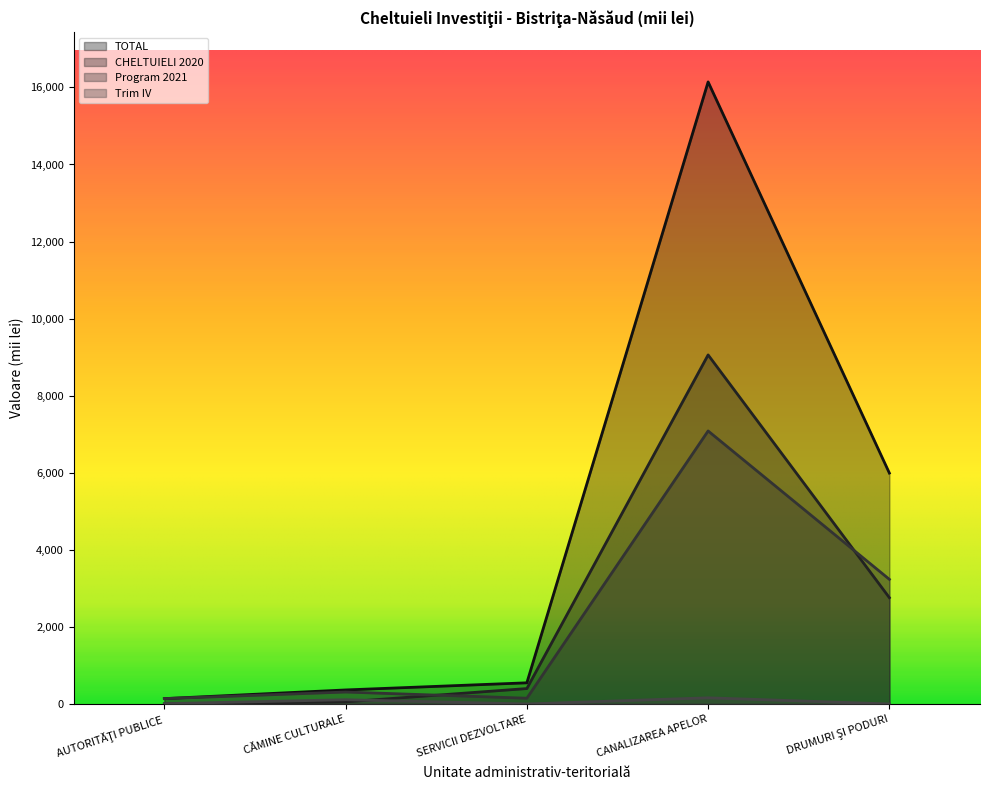

Reading left to right, extract all data points from this chart.

TOTAL: AUTORITĂŢI PUBLICE=139	CĂMINE CULTURALE=364	SERVICII DEZVOLTARE=549	CANALIZAREA APELOR=16143	DRUMURI ŞI PODURI=5992
CHELTUIELI 2020: AUTORITĂŢI PUBLICE=0	CĂMINE CULTURALE=54	SERVICII DEZVOLTARE=400	CANALIZAREA APELOR=9058	DRUMURI ŞI PODURI=2758
Program 2021: AUTORITĂŢI PUBLICE=139	CĂMINE CULTURALE=310	SERVICII DEZVOLTARE=149	CANALIZAREA APELOR=7085	DRUMURI ŞI PODURI=3234
Trim IV: AUTORITĂŢI PUBLICE=7	CĂMINE CULTURALE=110	SERVICII DEZVOLTARE=0	CANALIZAREA APELOR=160	DRUMURI ŞI PODURI=0